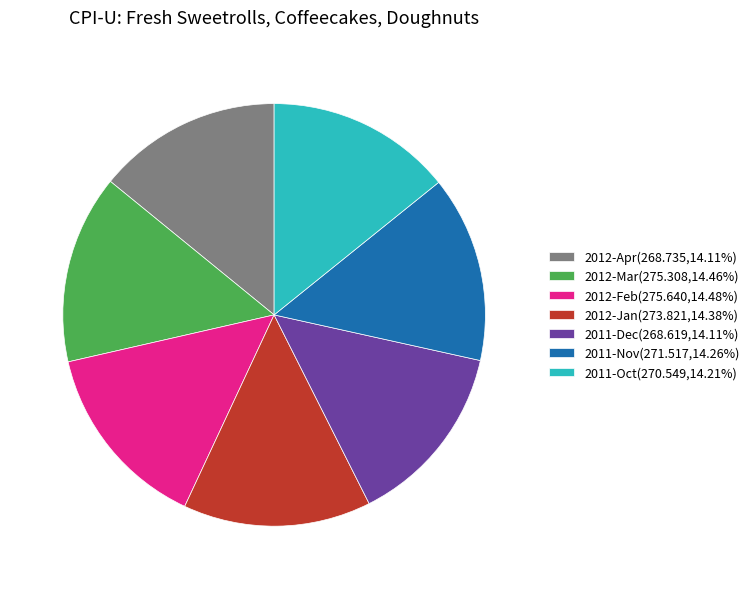

Approximately how many times larger is the value at 2012-Apr(268.735,14.11%) compared to 2012-Mar(275.308,14.46%)?

1.0